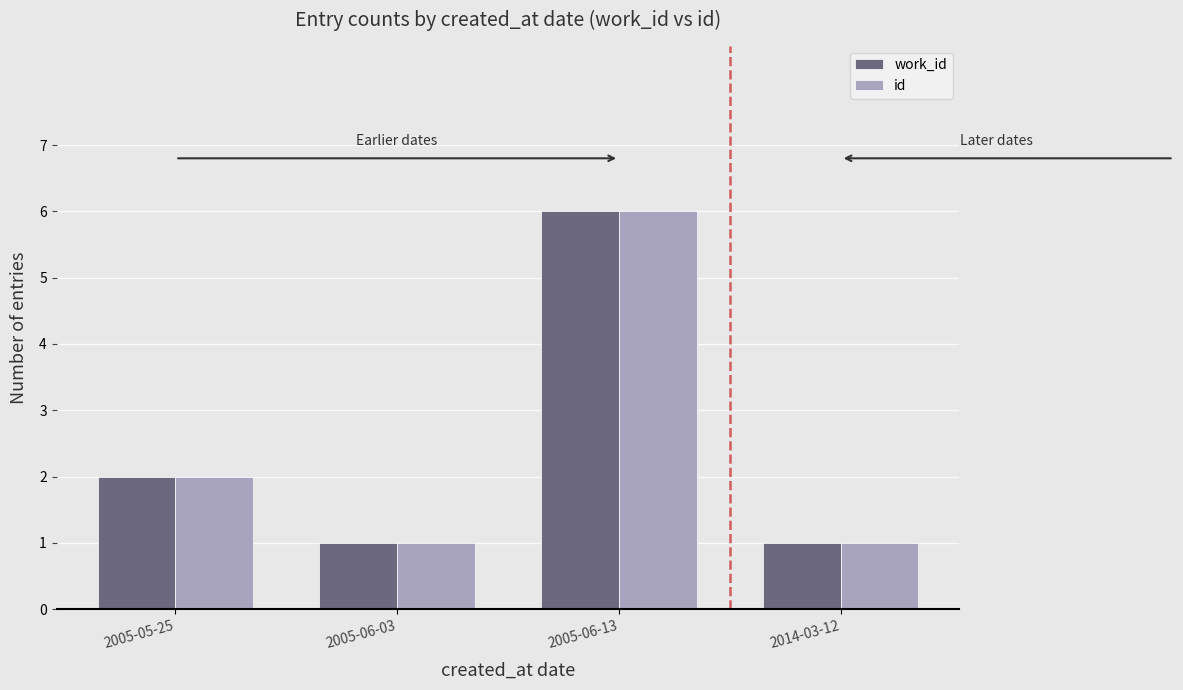

What is the greatest value displayed?

6